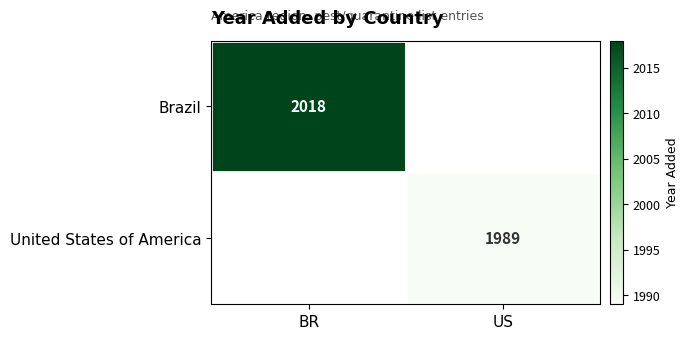

True or false: United States of America has a value of 1989 at US.

True